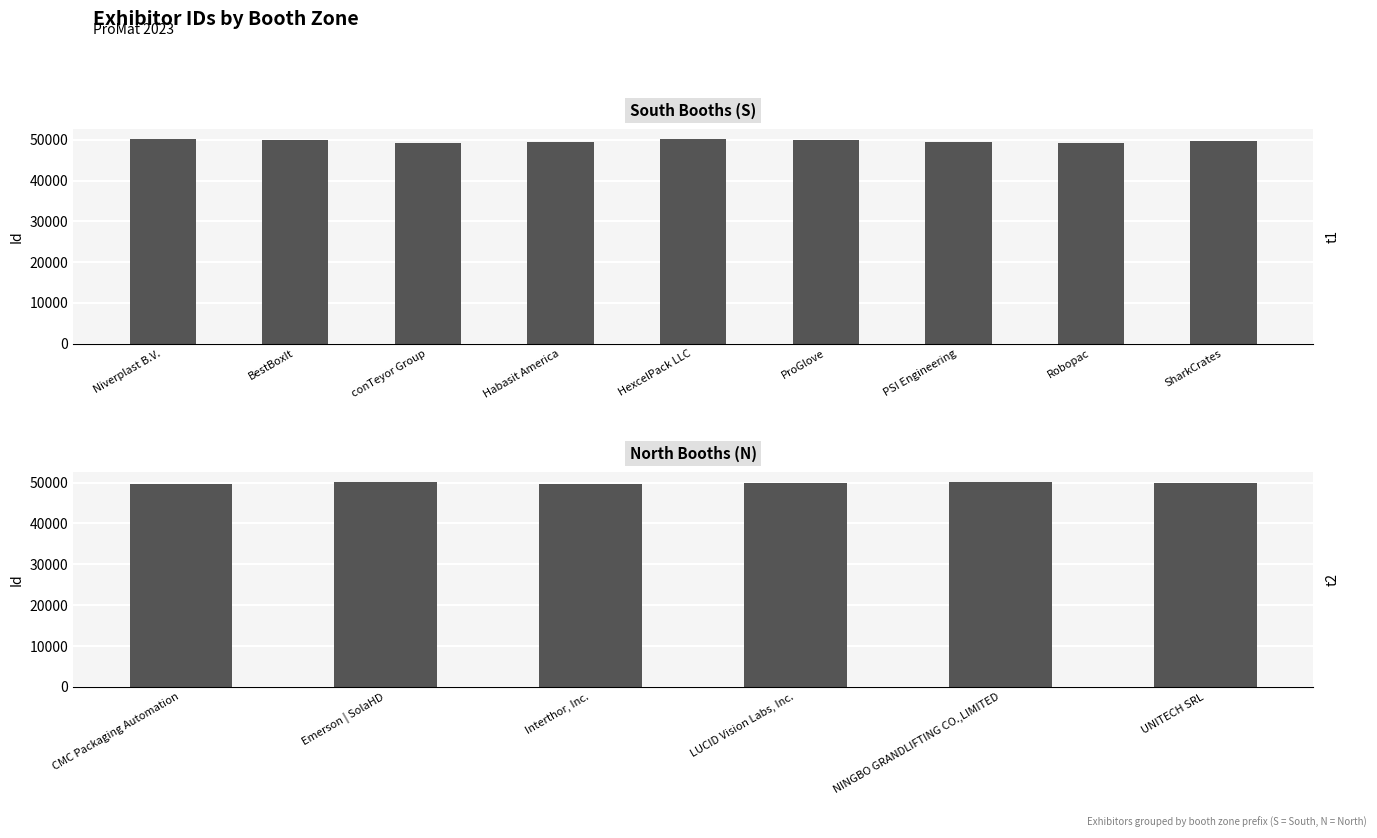

At which label is the value closest to 49623?

SharkCrates